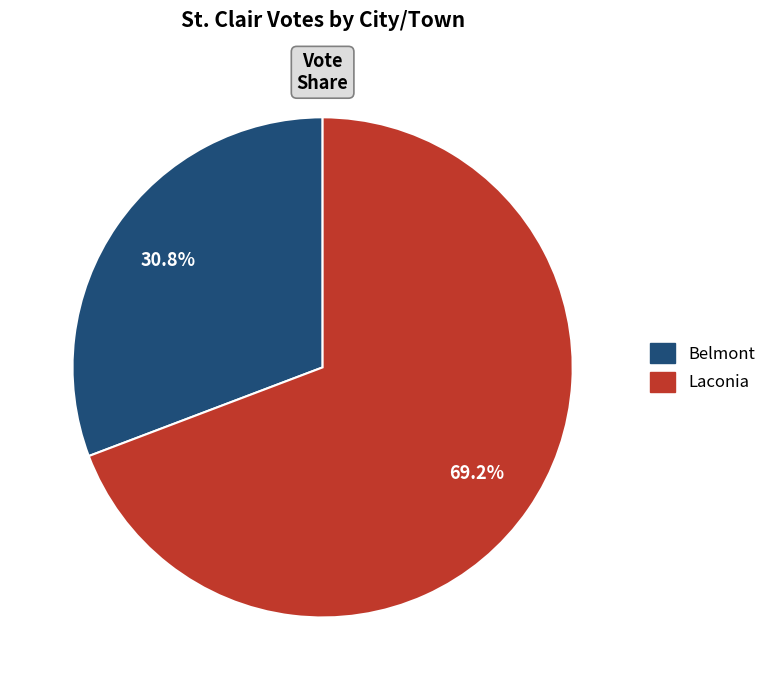

Between Belmont and Laconia, which is larger?

Laconia